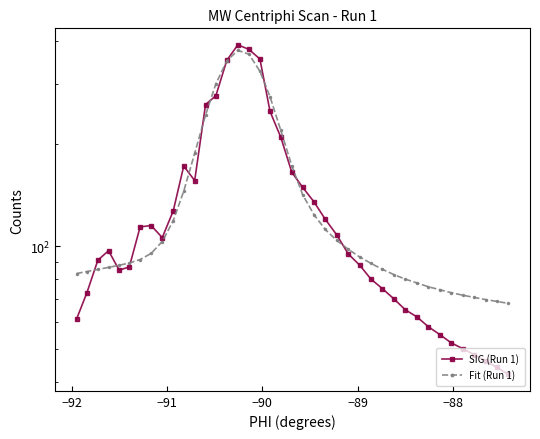

Rank the series by their average value, from highest to lowest.

Fit (Run 1), SIG (Run 1)